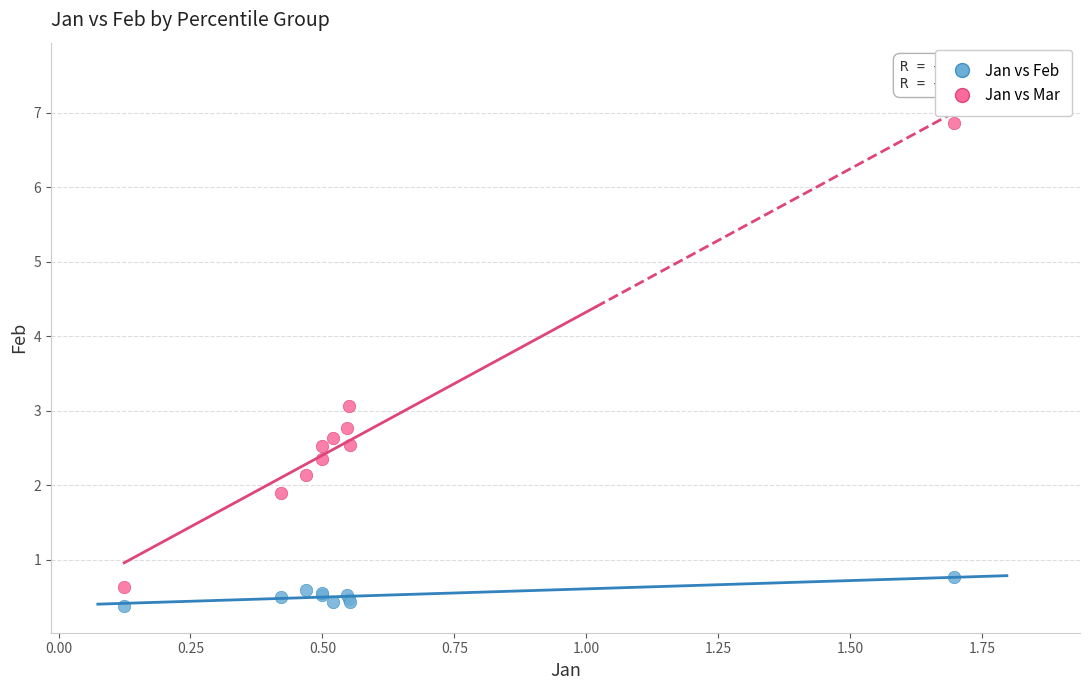

Which series has the largest Y range (max minus min)?

Jan vs Mar